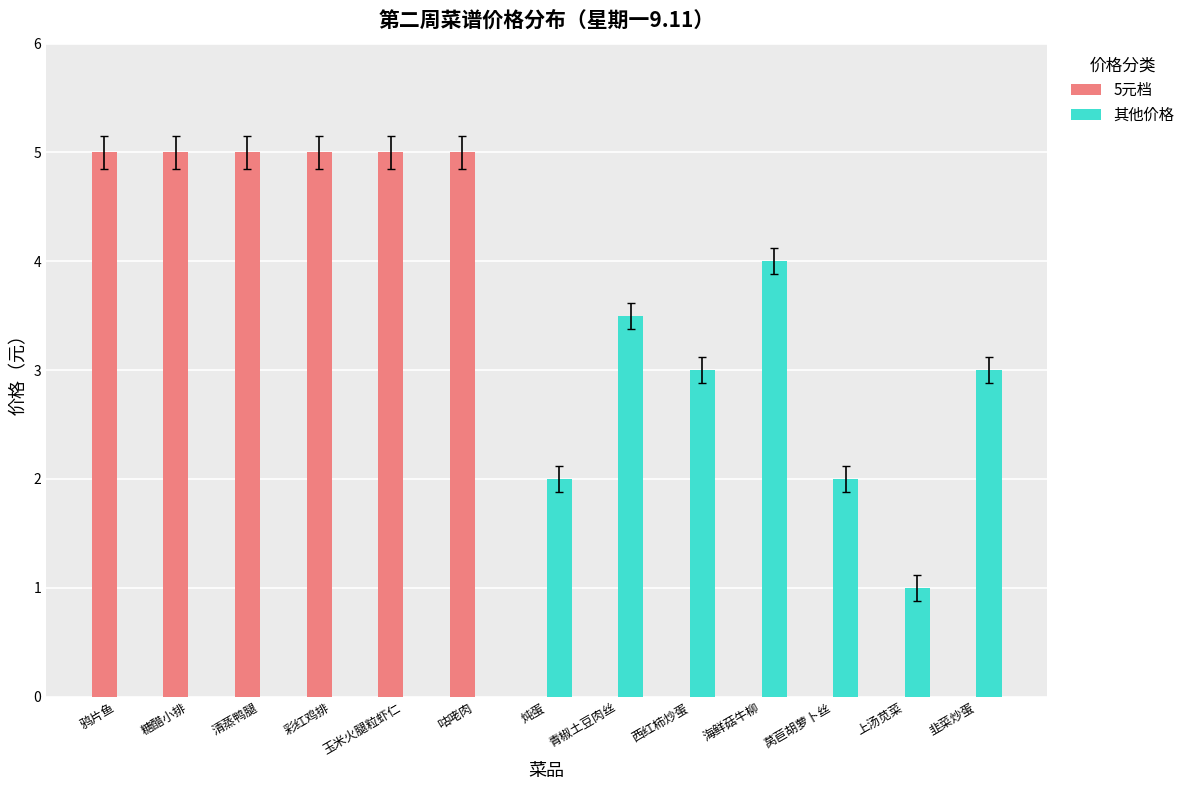

Is the value of 其他价格 at 清蒸鸭腿 greater than the value of 5元档 at 鸦片鱼?

No